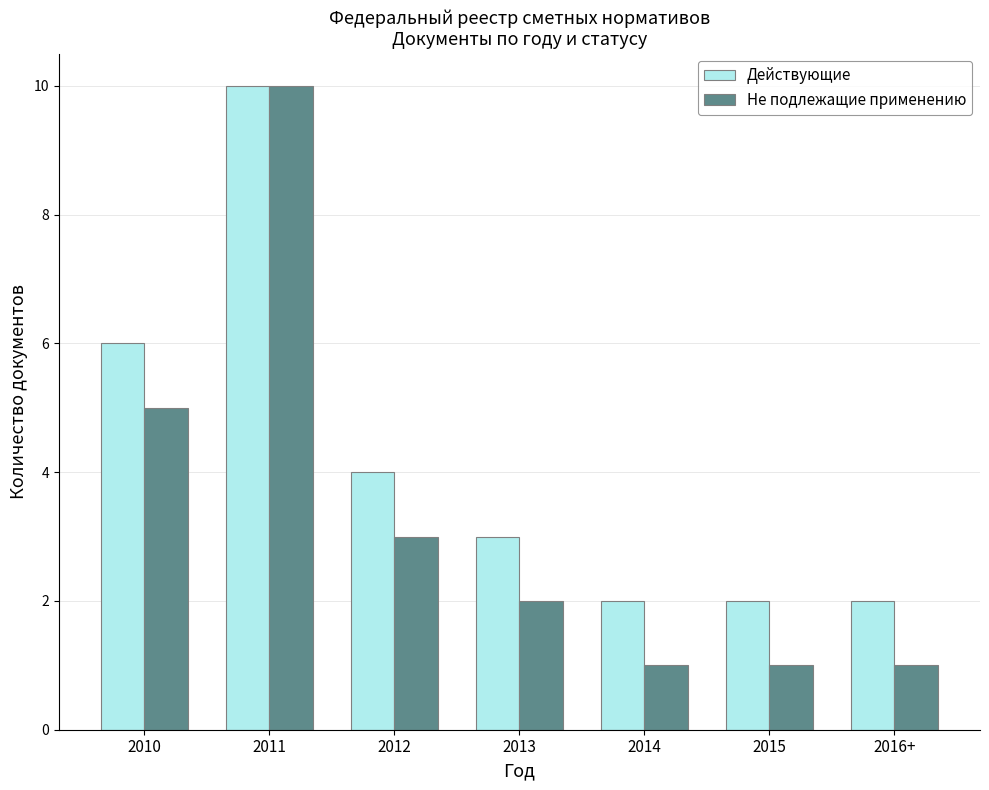

At 2016+, list the series in order from largest to smallest.

Действующие, Не подлежащие применению